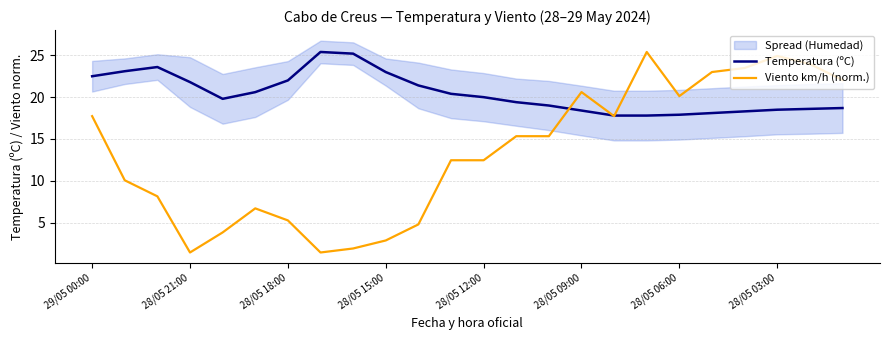

True or false: Temperatura (ºC) has more than 1 points higher than both neighbors.

True